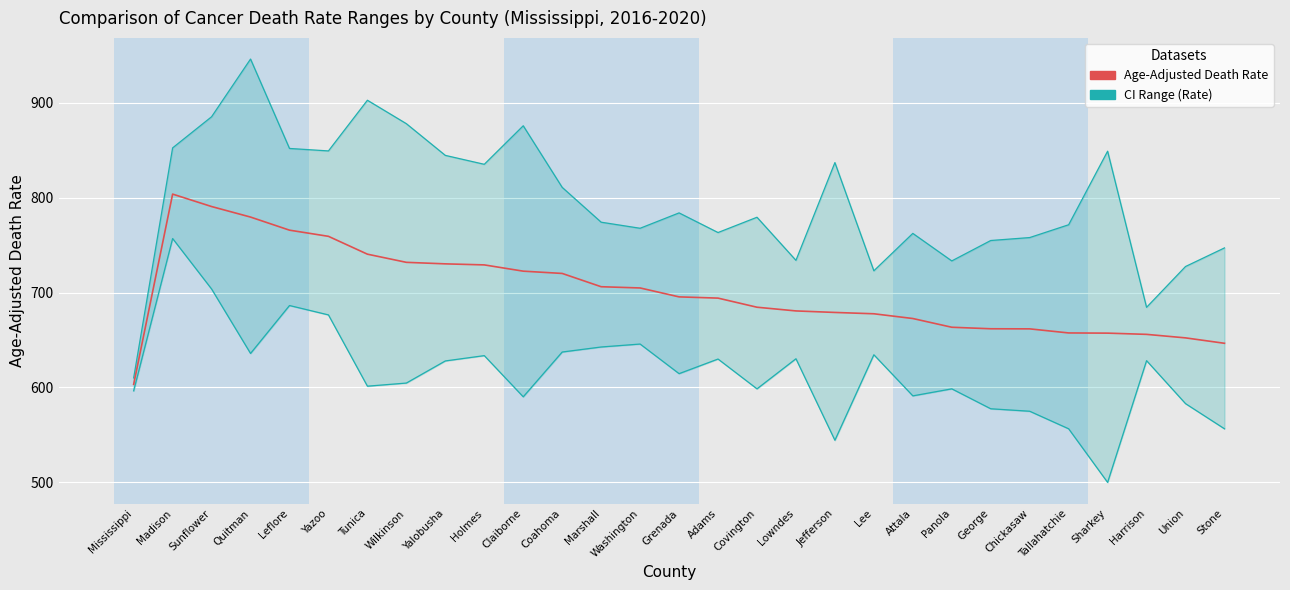

At how many categories does at least one series exceed 605?

29